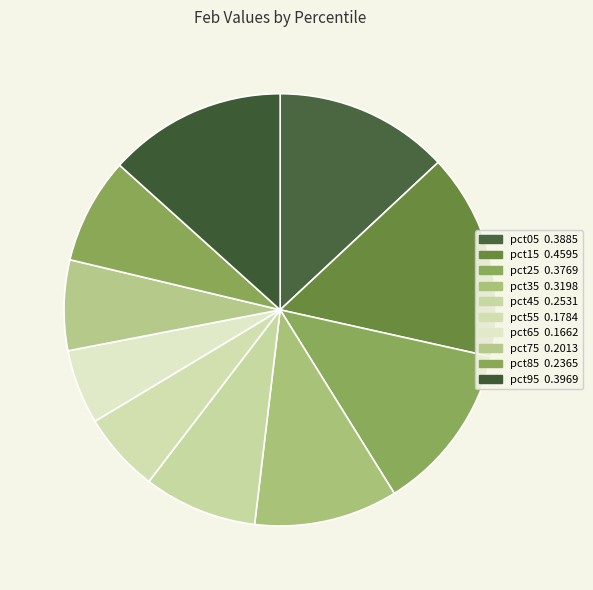

Count the number of slices in the pie.

10